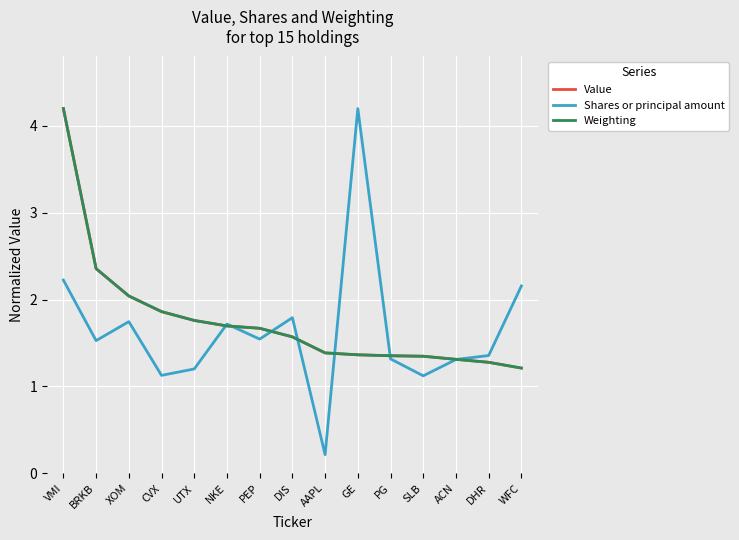

What is the maximum value for Weighting?

4.2